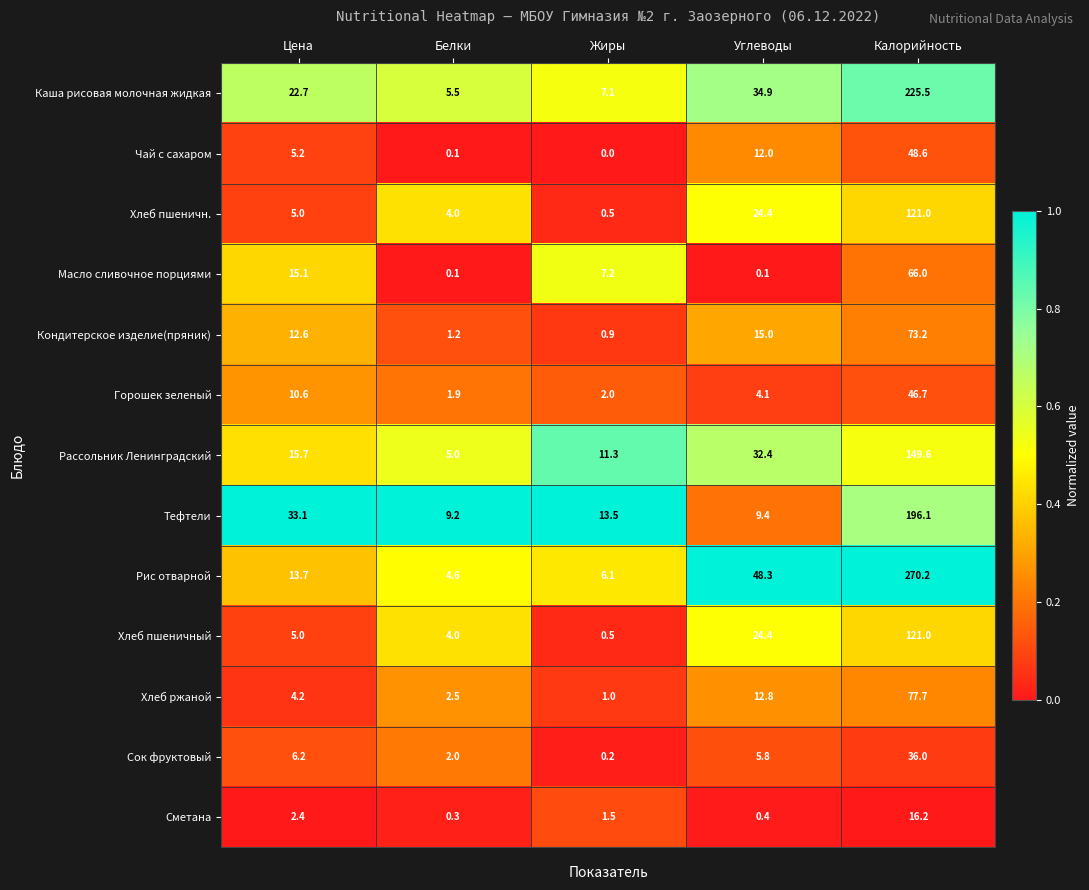

Is the value of Каша рисовая молочная жидкая at Калорийность greater than the value of Хлеб пшеничный at Белки?

Yes